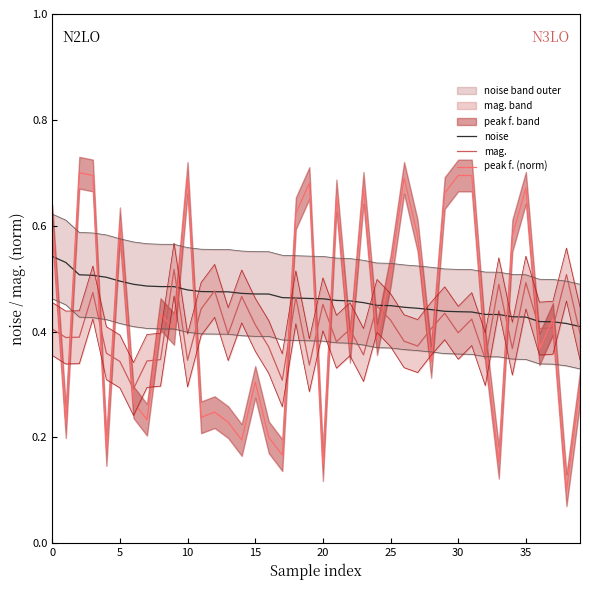

True or false: mag. has a value of 0.4 at 10.

True